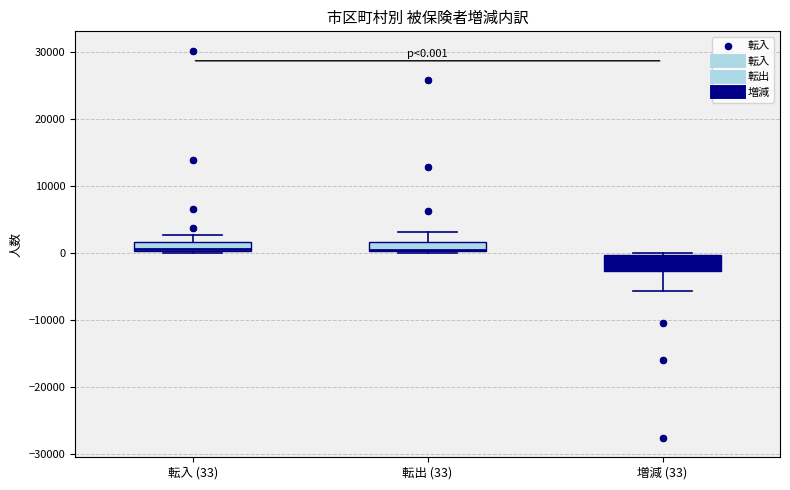

Comparing the boxes themselves (not the whiskers), which one is the tallest?

増減 (33)